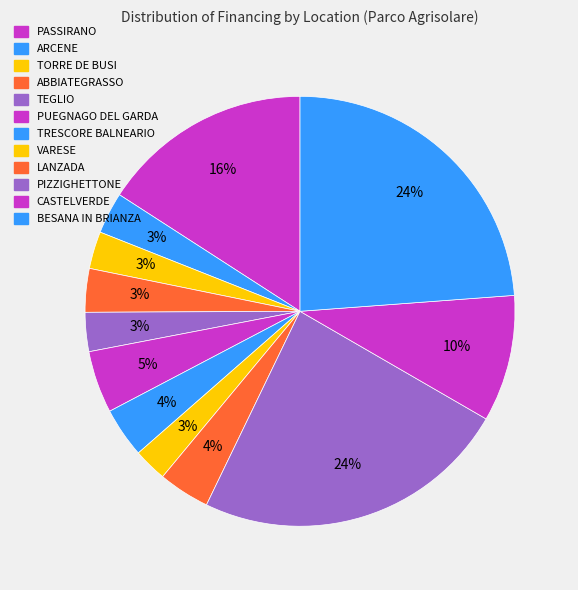

Is there a majority slice in this chart?

No